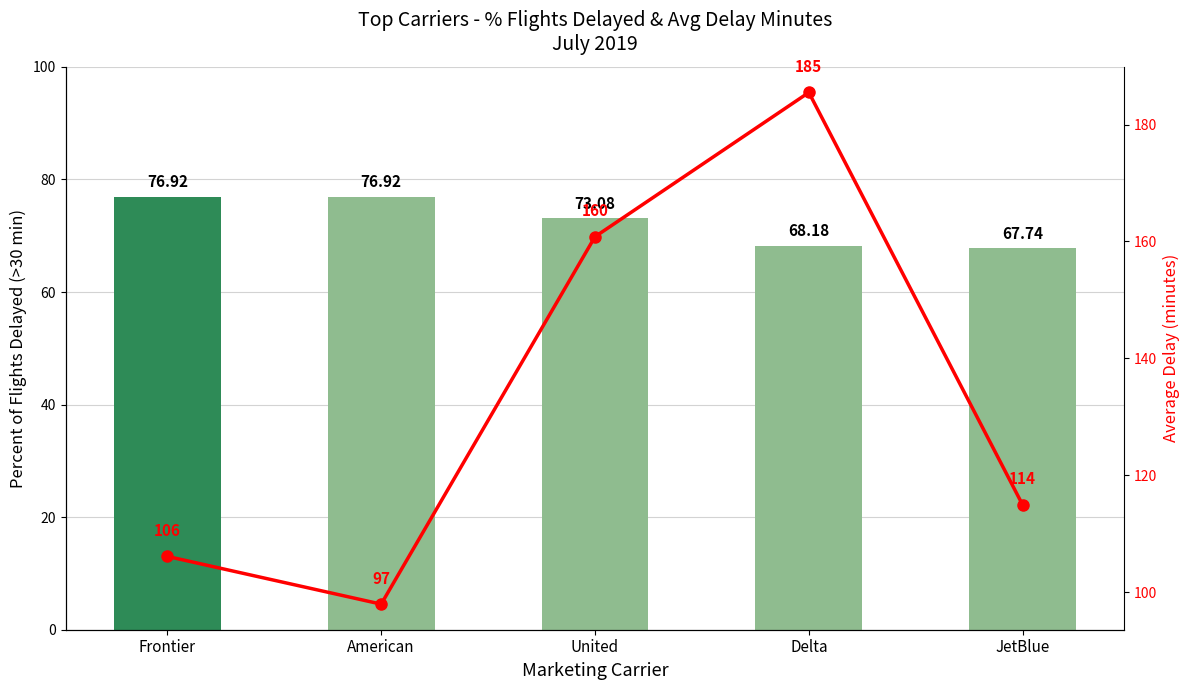

True or false: the data shows 114.9 at JetBlue.

True